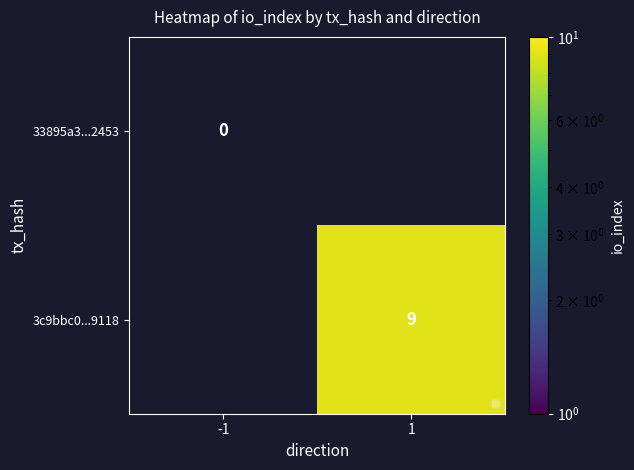

The 3c9bbc0...9118 series shows 9 at 1. True or false?

True